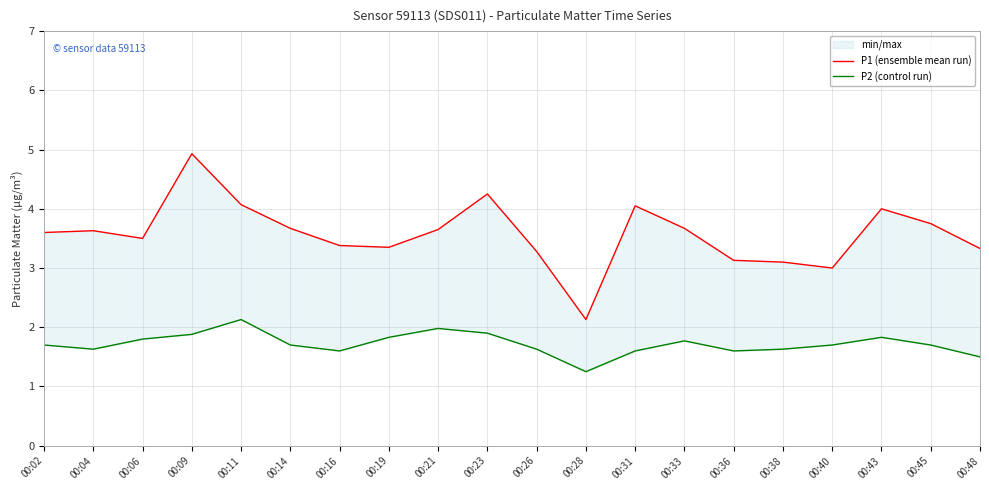

How many lines are shown in the chart?

2